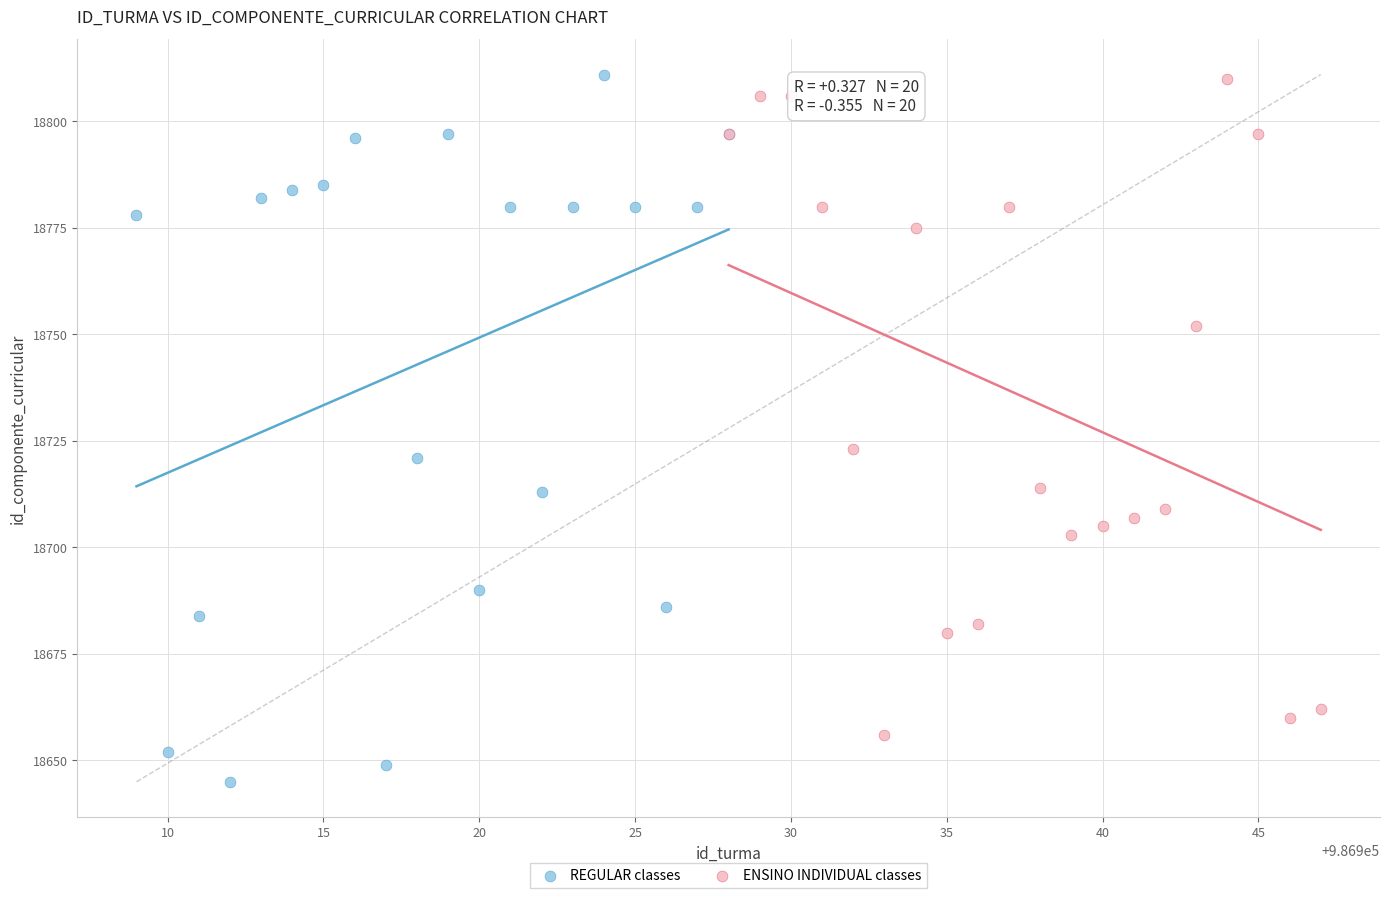

What are all the series names shown in the legend?

REGULAR classes, ENSINO INDIVIDUAL classes